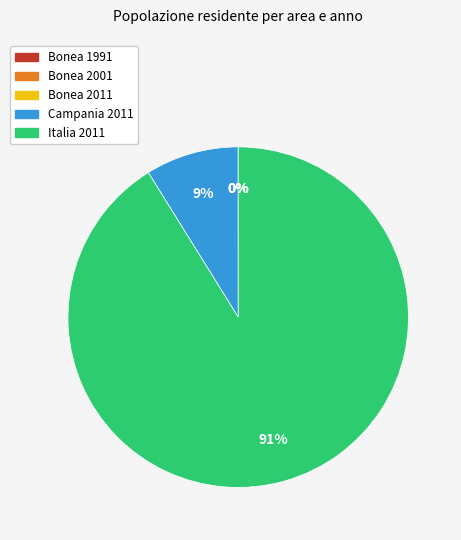

Is there any slice that represents more than half of the pie?

Yes